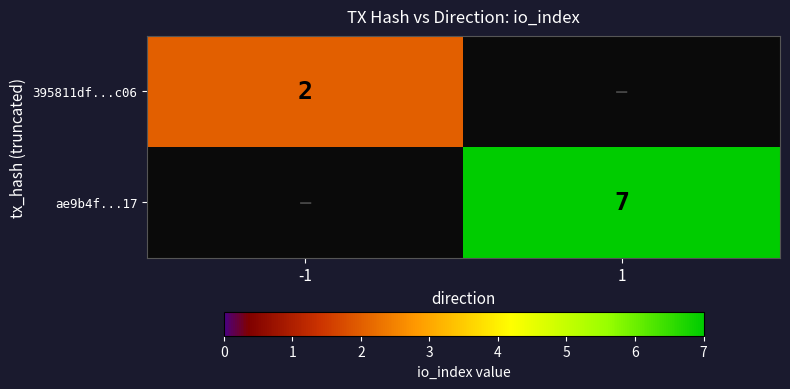

True or false: 395811df...c06 has a value of 0.5 at -1.

False